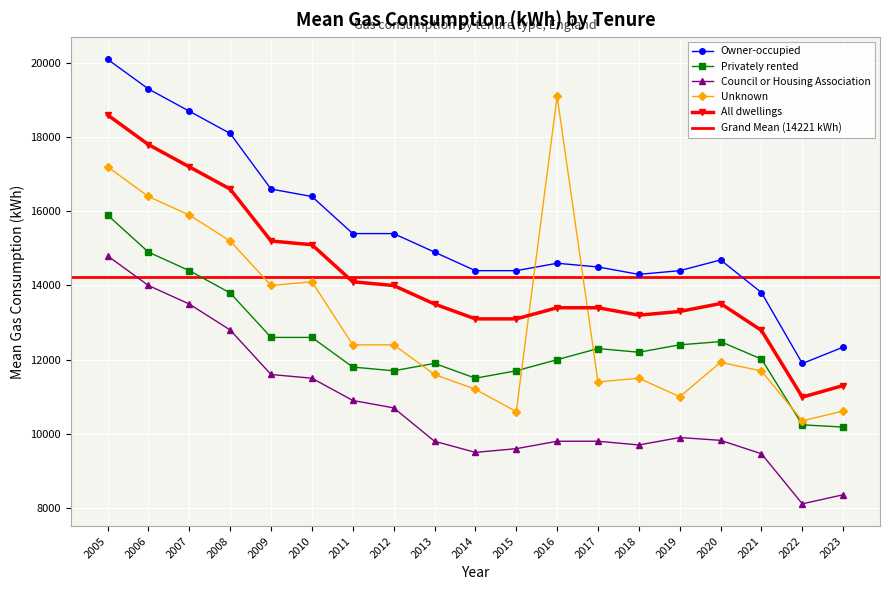

True or false: All dwellings has a value of 11303.3 at 2023.

True